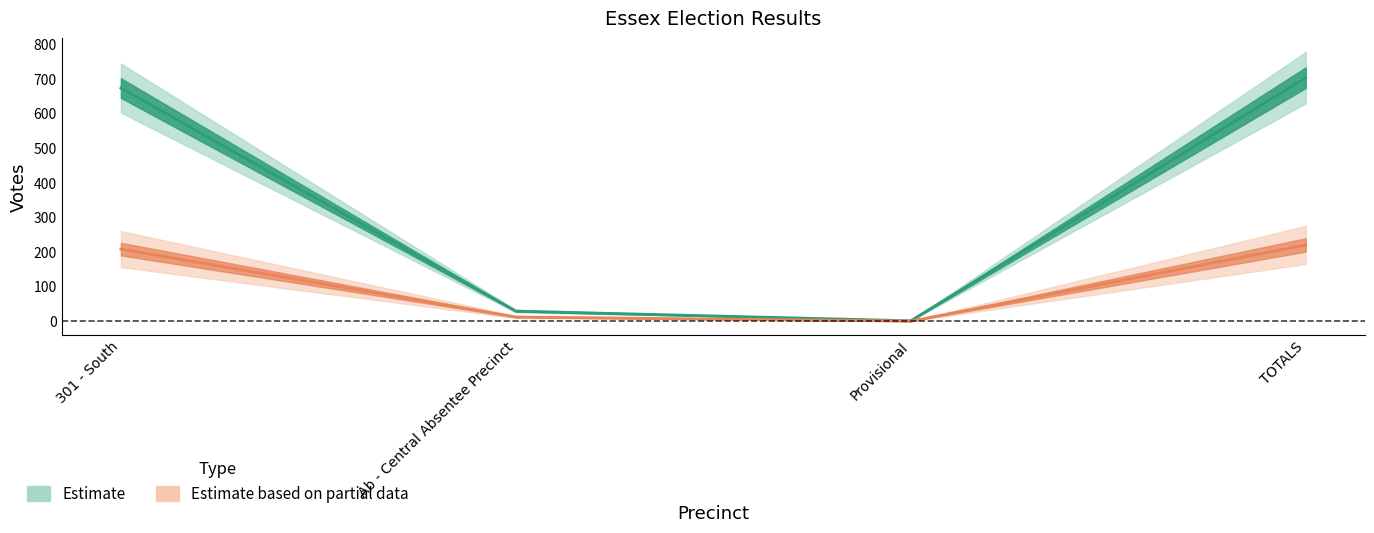

The value of Ronnie Gould Gill at TOTALS is 703. True or false?

True